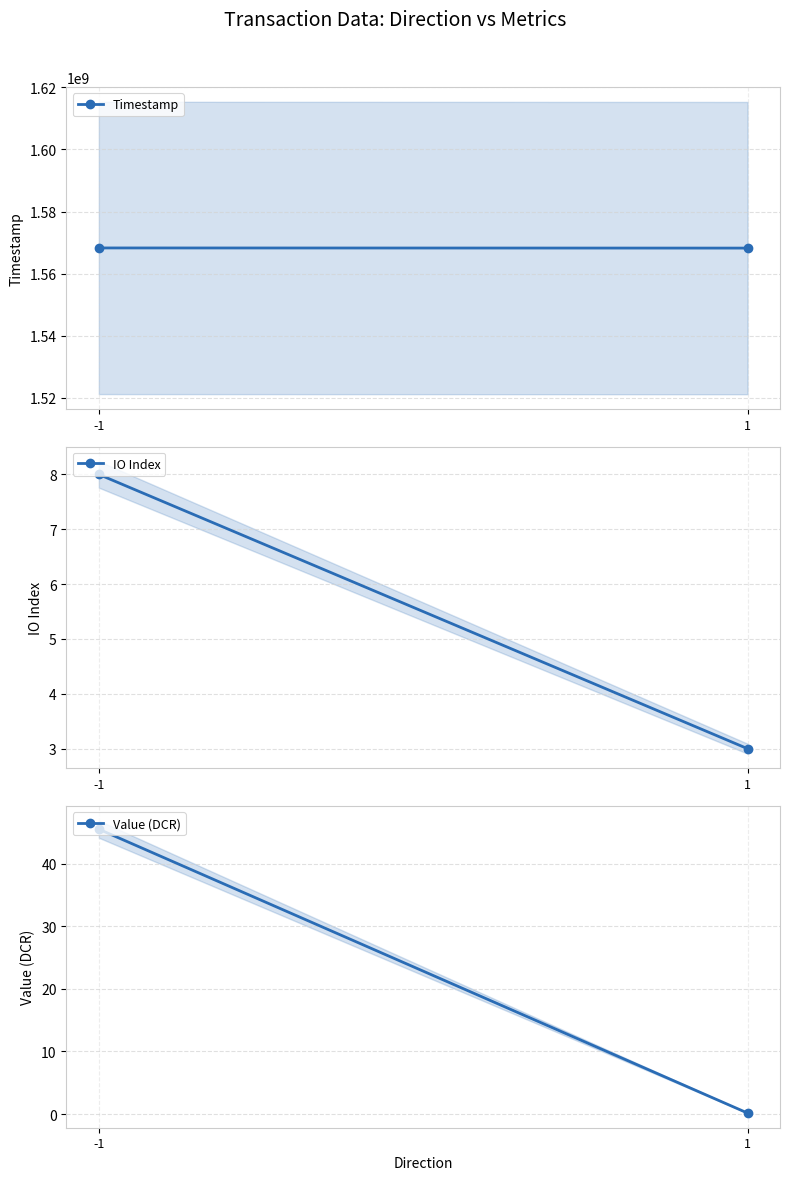

At which label does Timestamp reach its peak?

-1